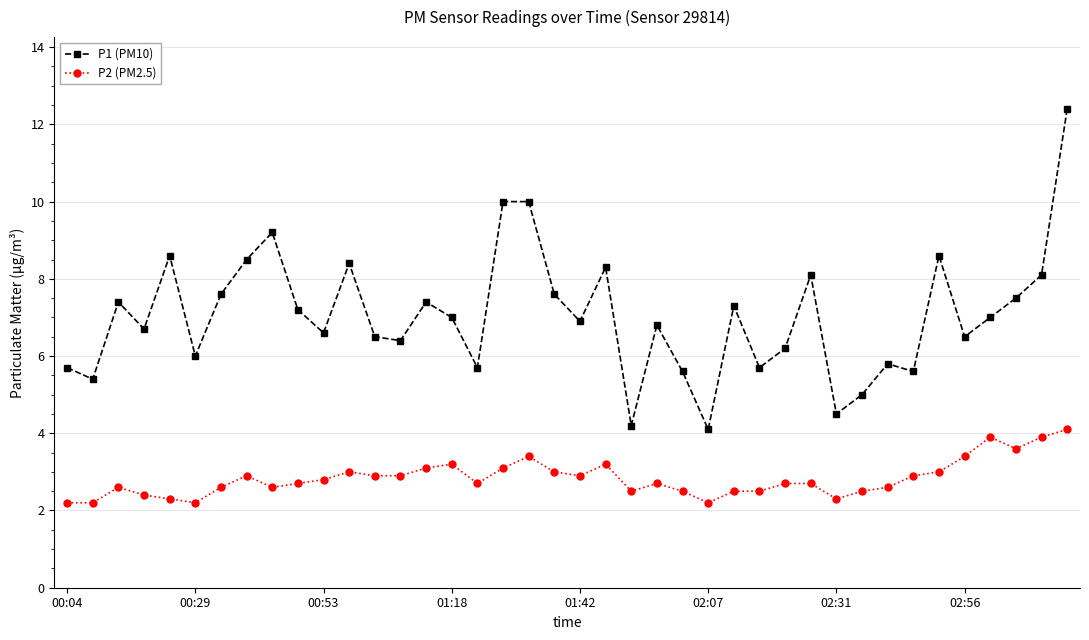

Which series has the largest total across all categories?

P1 (PM10)